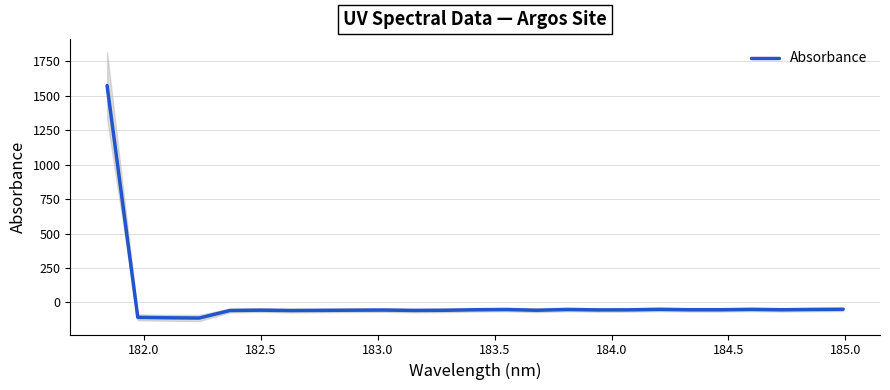

Does the chart have visible grid lines?

Yes